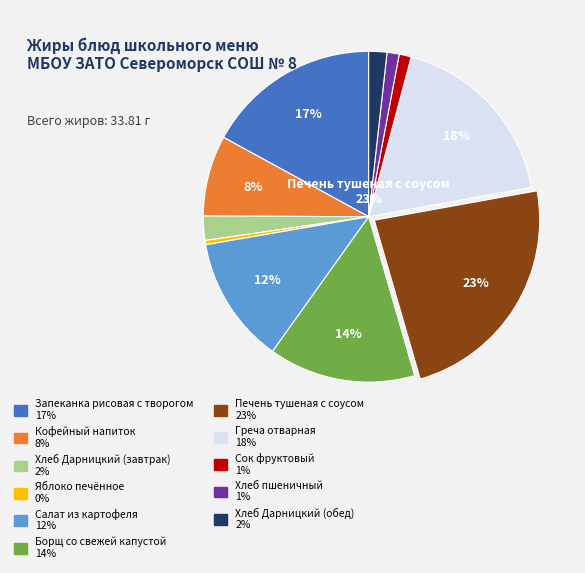

Which has a higher value, Запеканка рисовая с творогом or Хлеб Дарницкий (обед)?

Запеканка рисовая с творогом